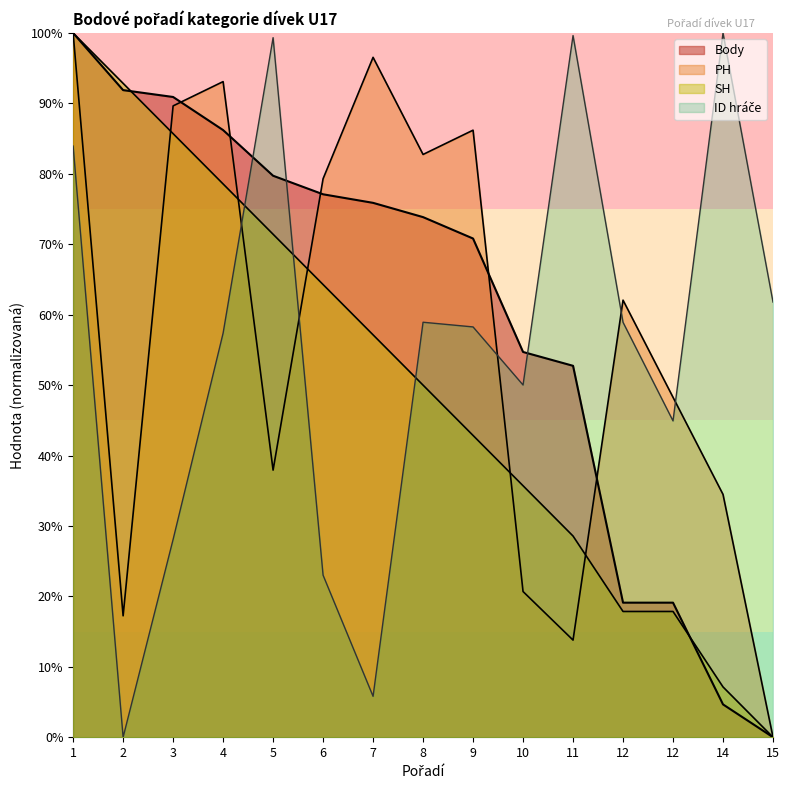

What is the spread (max minus min) of values at 9?

43.3